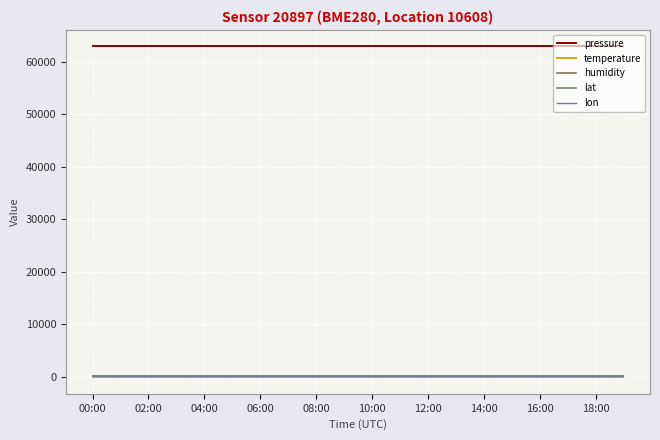

How many distinct data groups are displayed?

5